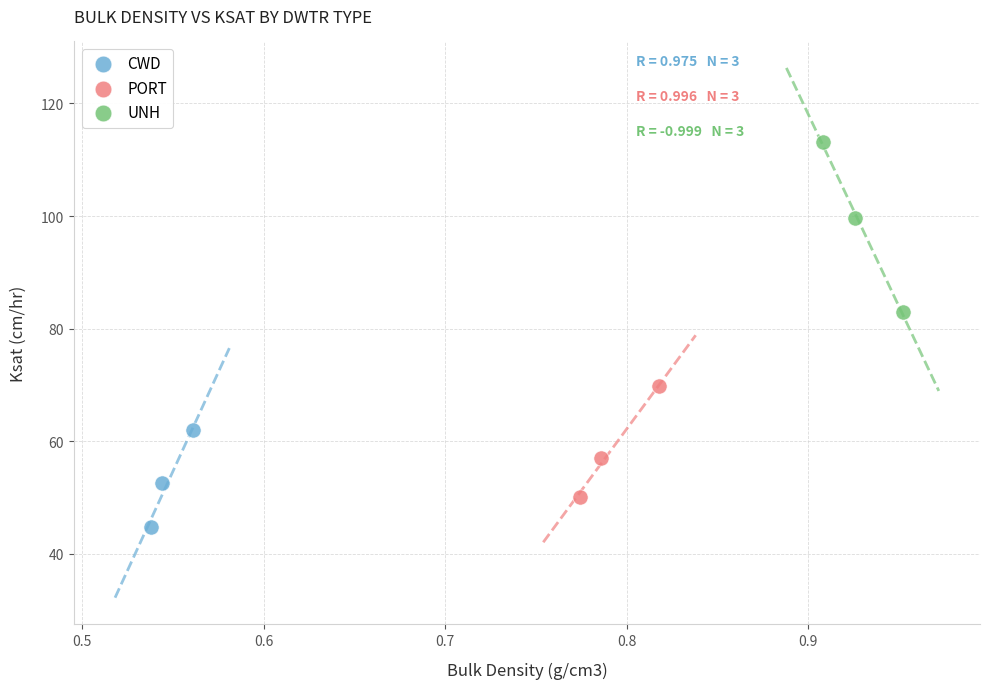

Which series contains the highest Y value?

UNH